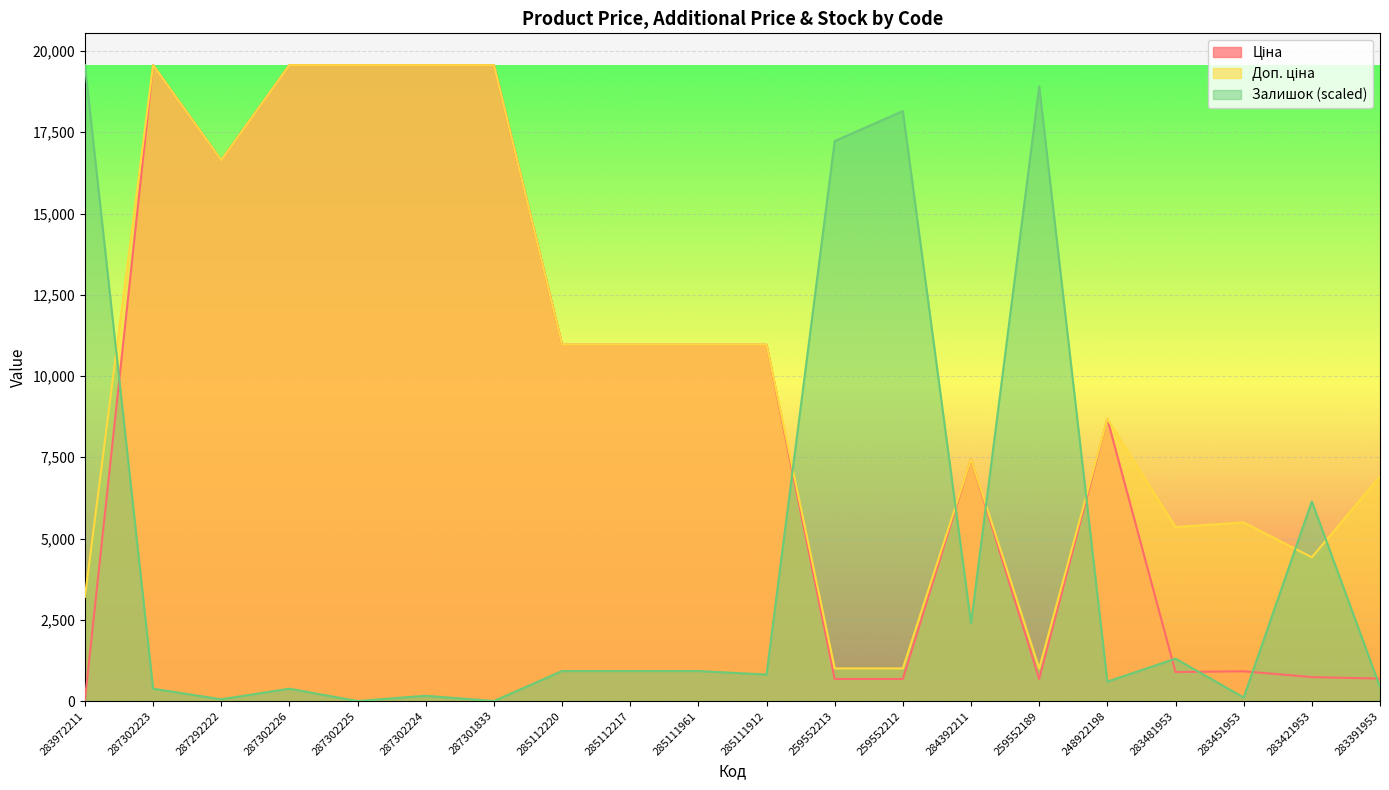

What is the sum of the Доп. ціна values at 259552189 and 285112217?

11968.5